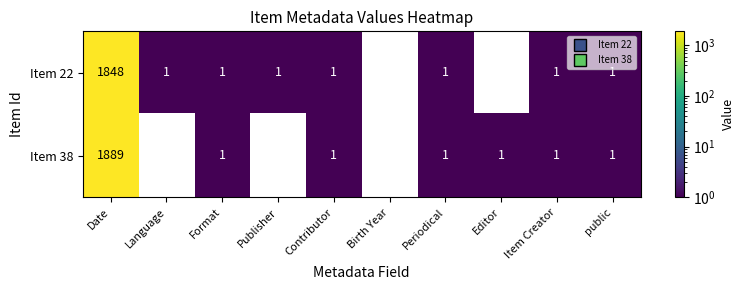

What is the total value across all series at Publisher?

1